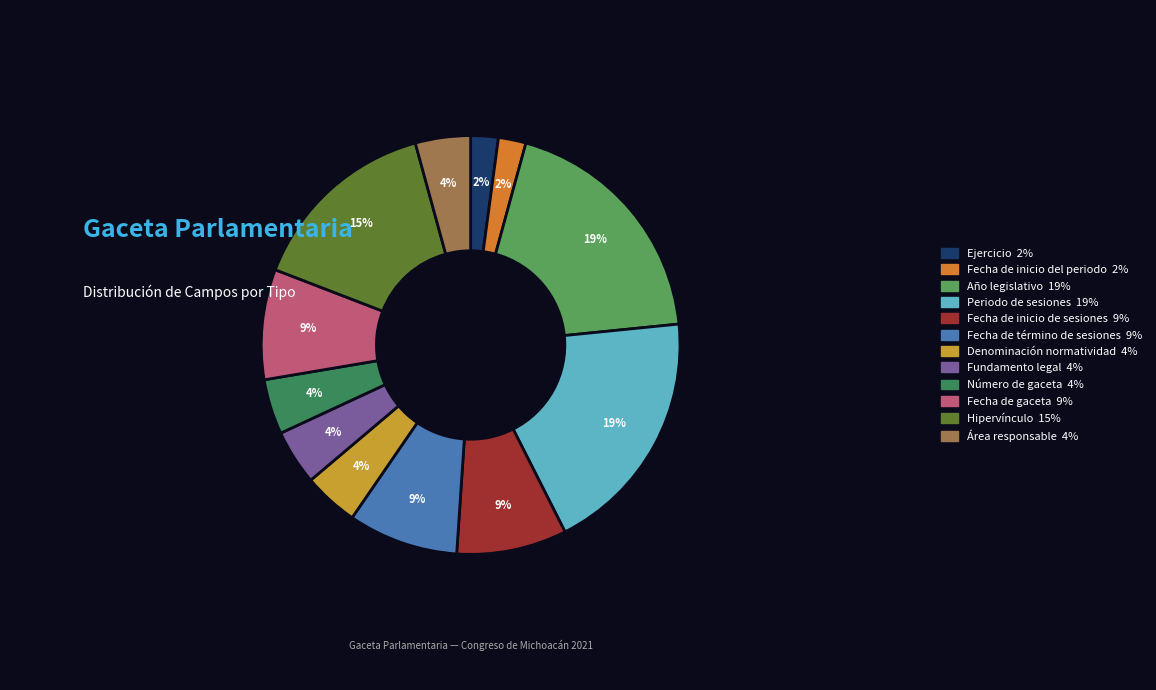

How many slices are in this pie chart?

12